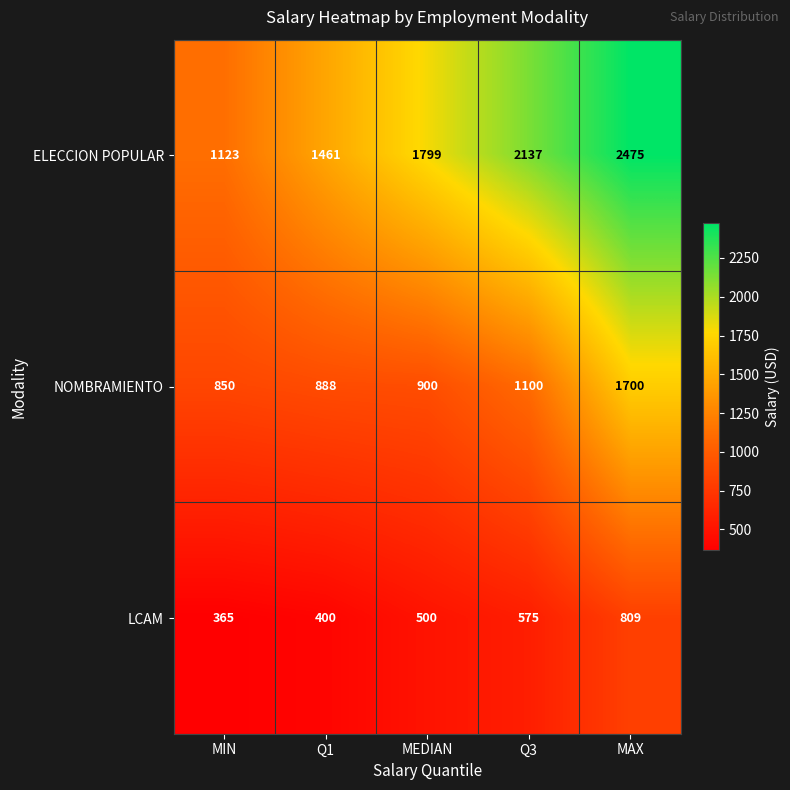

Which label corresponds to the smallest value in the chart?

MIN